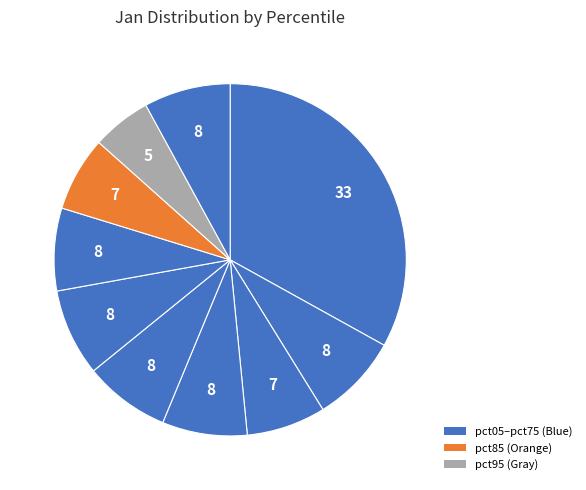

How many segments does this pie chart have?

10